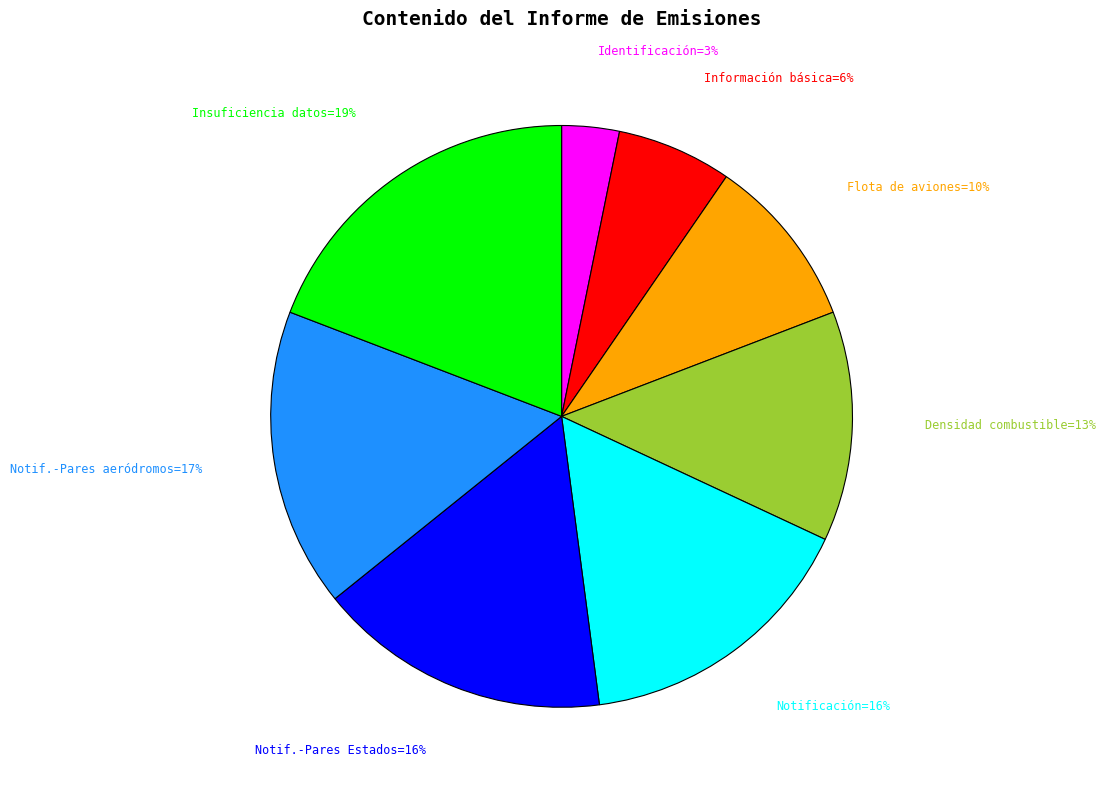

Does any single category account for the majority?

No